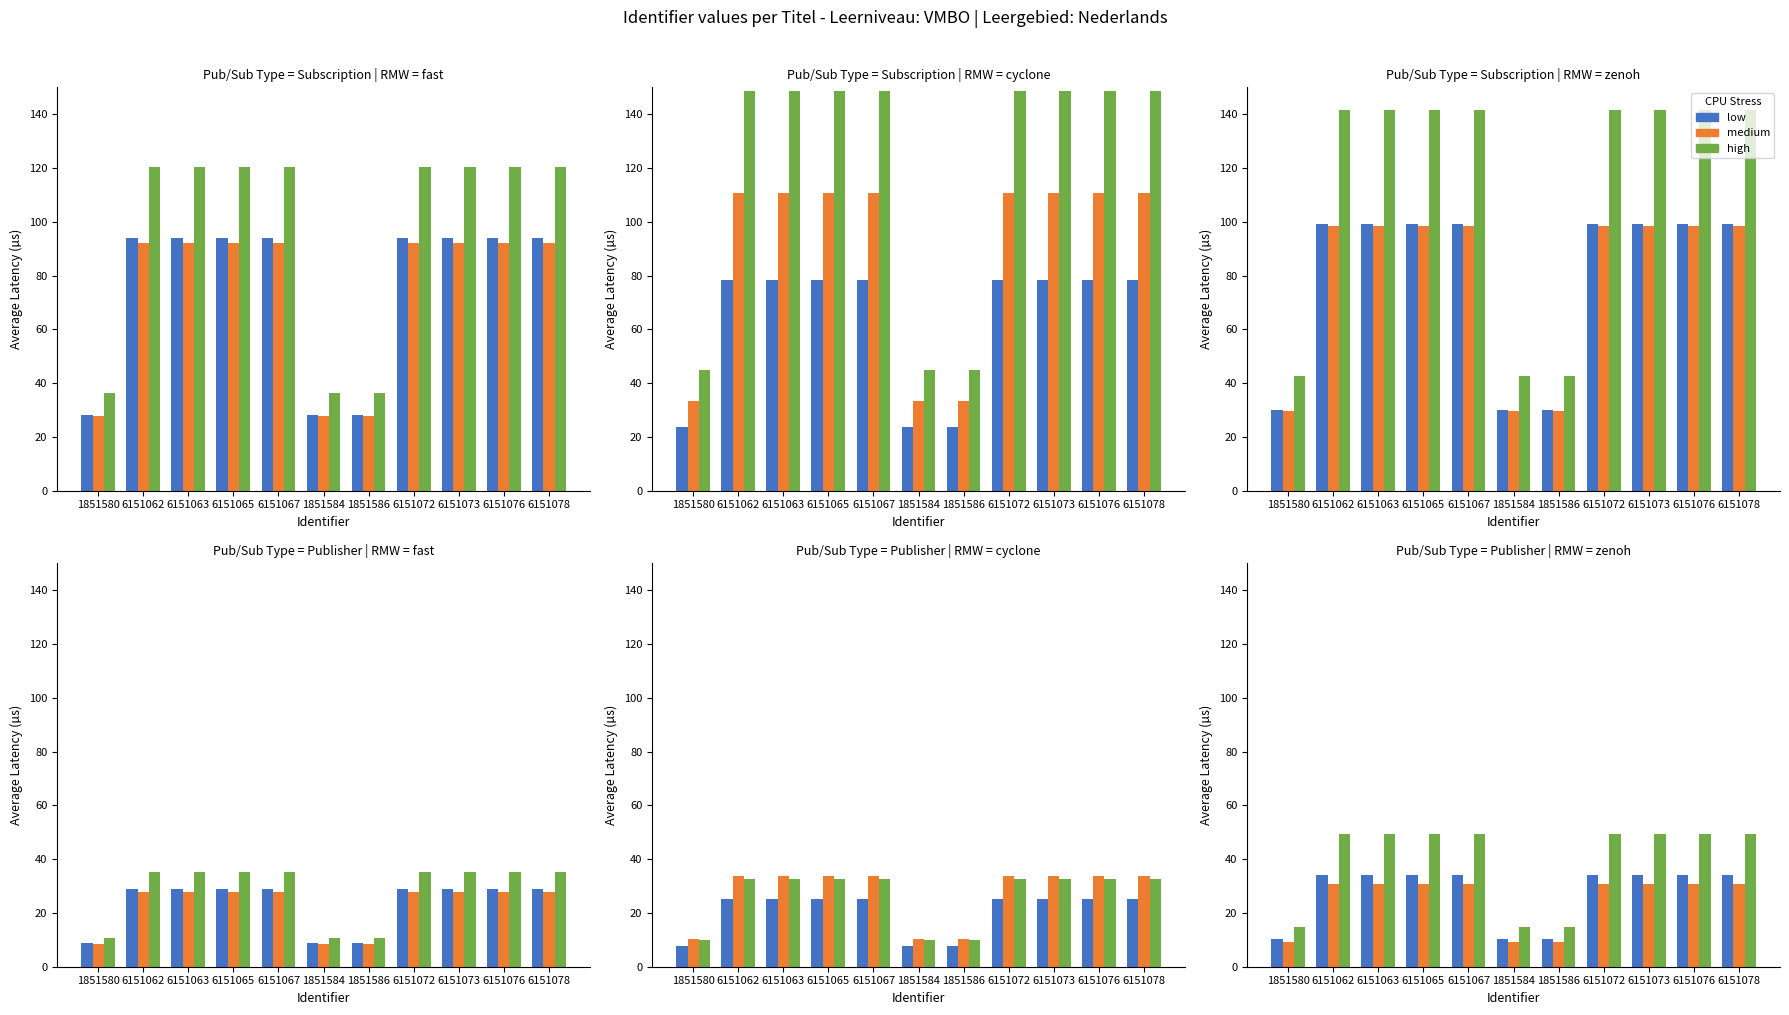

The value of high at 6151065 is 32.1. True or false?

False